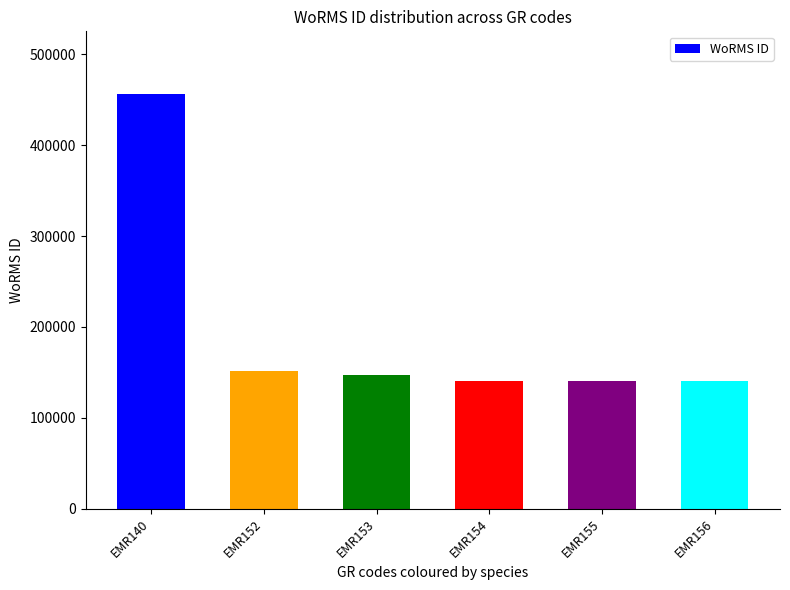

What is the difference between the maximum and minimum values?

315979